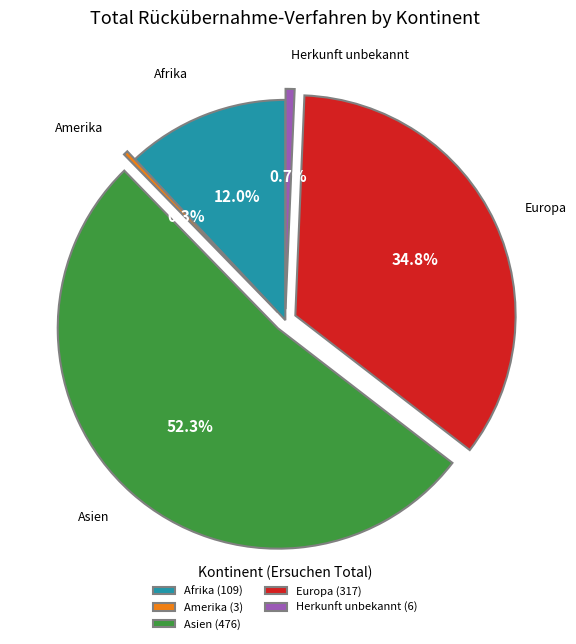

The Asien slice represents 52% of the pie. True or false?

True